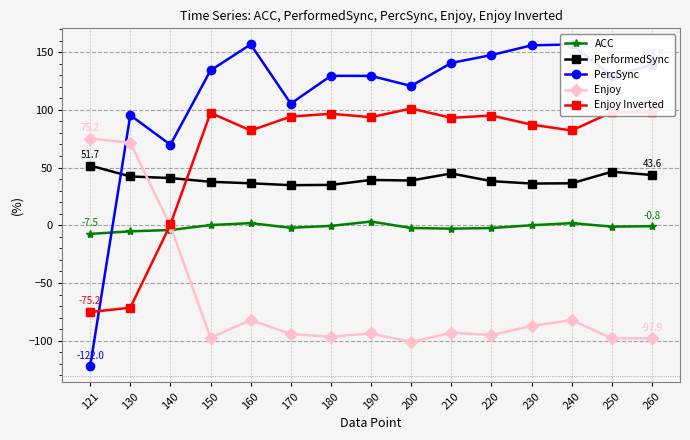

True or false: ACC and Enjoy cross at least once.

True